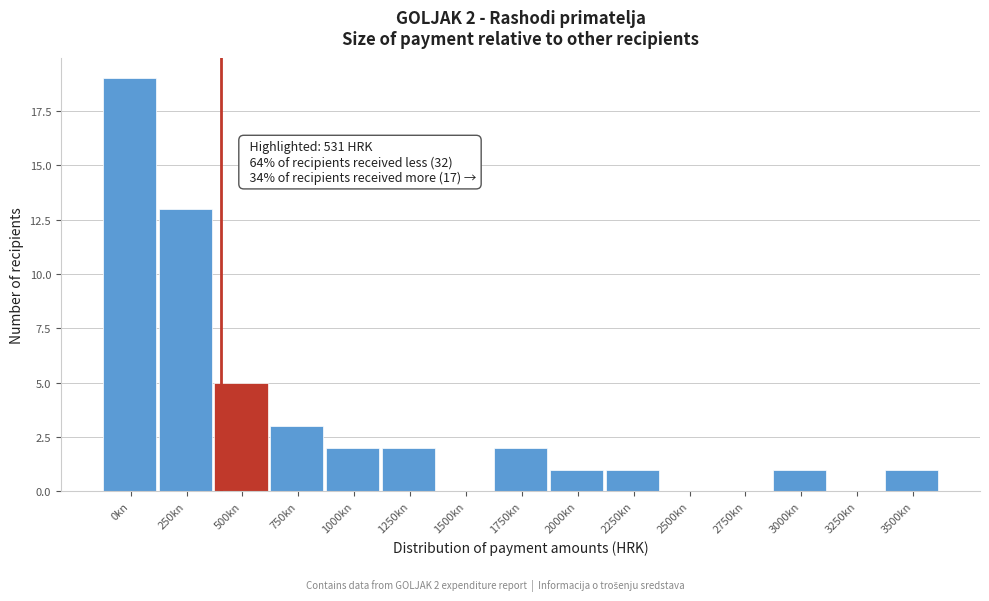

Reading right to left, extract all data points from this chart.

3500kn=1	3250kn=0	3000kn=1	2750kn=0	2500kn=0	2250kn=1	2000kn=1	1750kn=2	1500kn=0	1250kn=2	1000kn=2	750kn=3	500kn=5	250kn=13	0kn=19